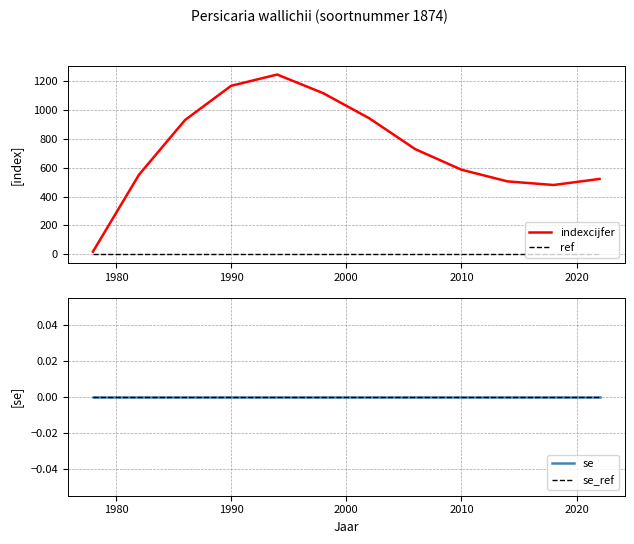

The indexcijfer series shows 586 at 2010. True or false?

True